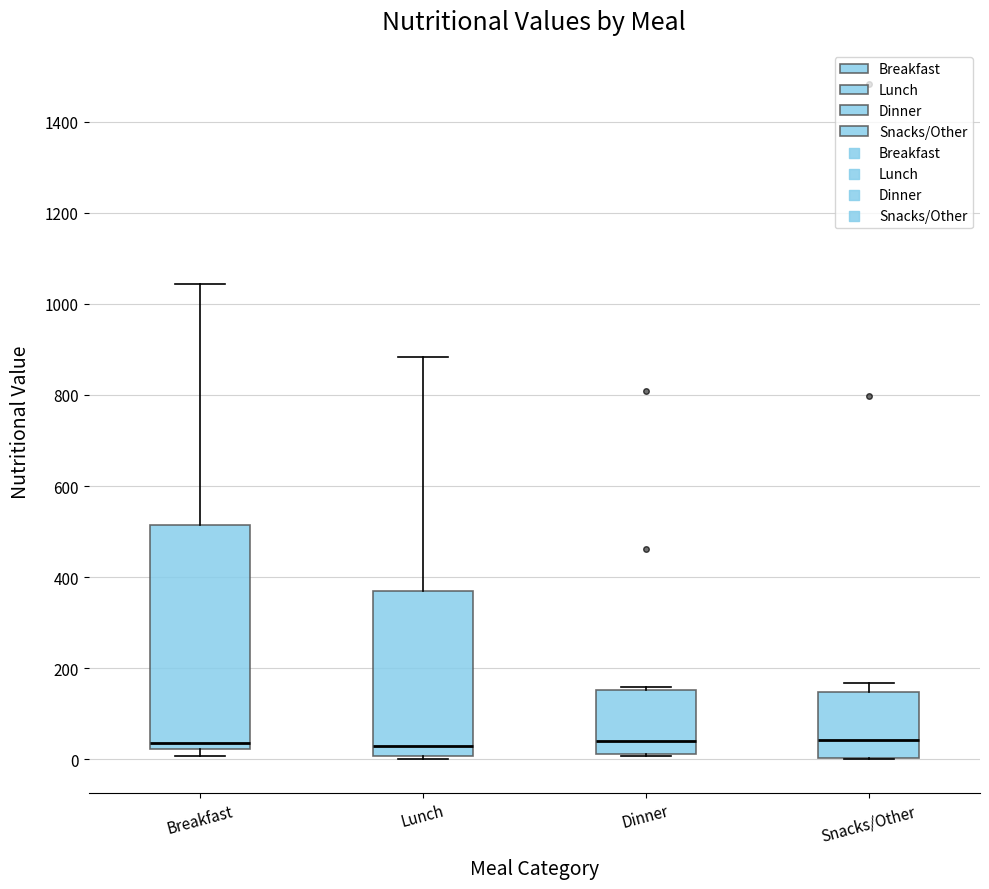

Reading left to right, transcribe this box plot: for each box, give where its median line is, the range the box spans, and where its two whiskers end, as read against the y-axis. The values are not printed on the chart, so give them approximately, as read against the axis.

Breakfast: median 40, box 20 to 520, whiskers 0 to 1040
Lunch: median 20, box 0 to 360, whiskers 0 (just below the box's lower edge) to 880
Dinner: median 40, box 20 to 160, whiskers 0 to 160 (just above the box's upper edge)
Snacks/Other: median 40, box 0 to 140, whiskers 0 to 160